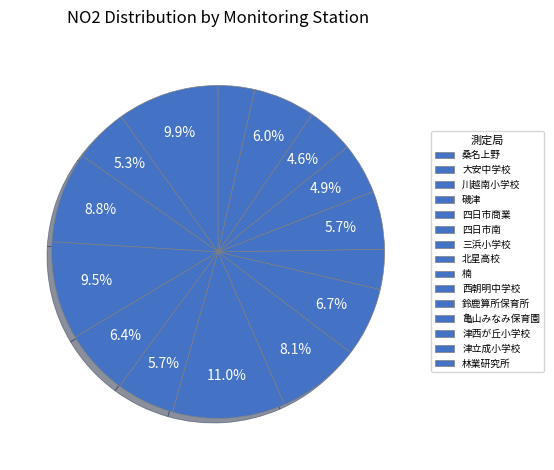

Does any single category account for the majority?

No